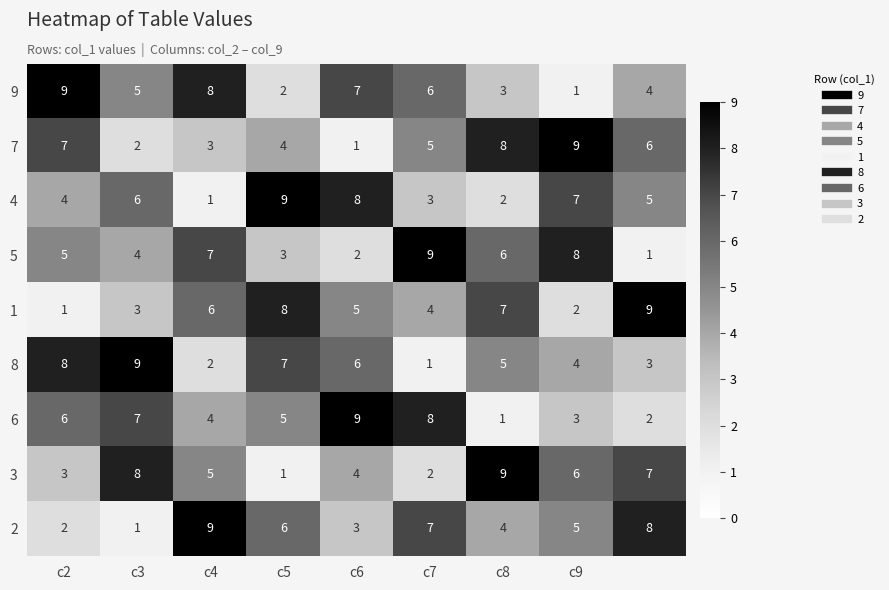

How many 5 values are between 3 and 7?

5